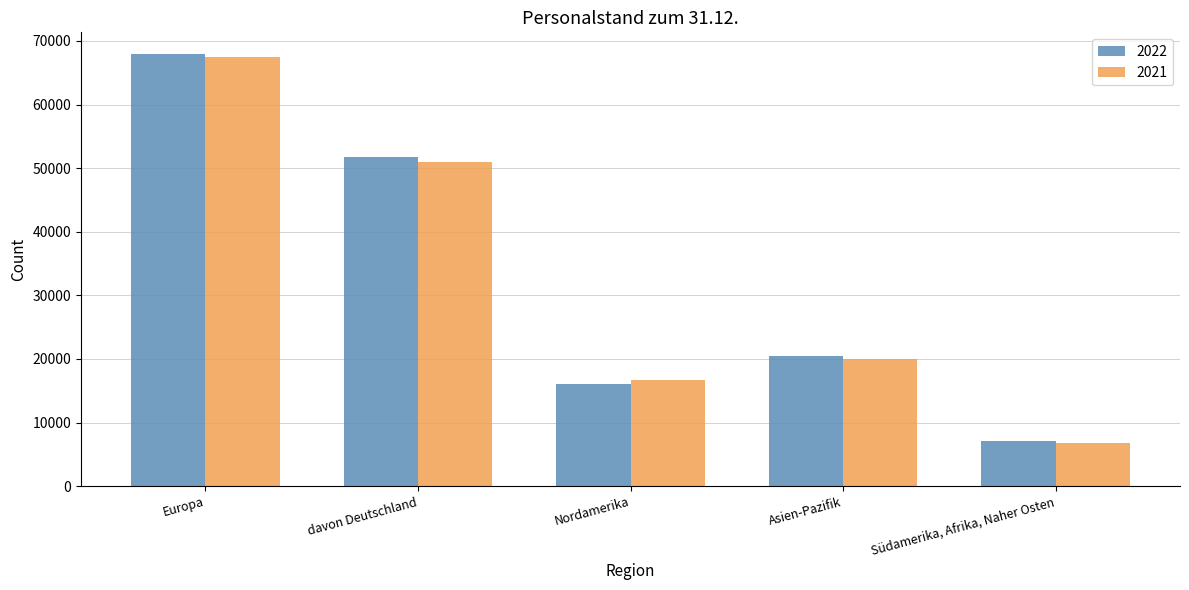

What is the label of the 1st bar from the left?

Europa